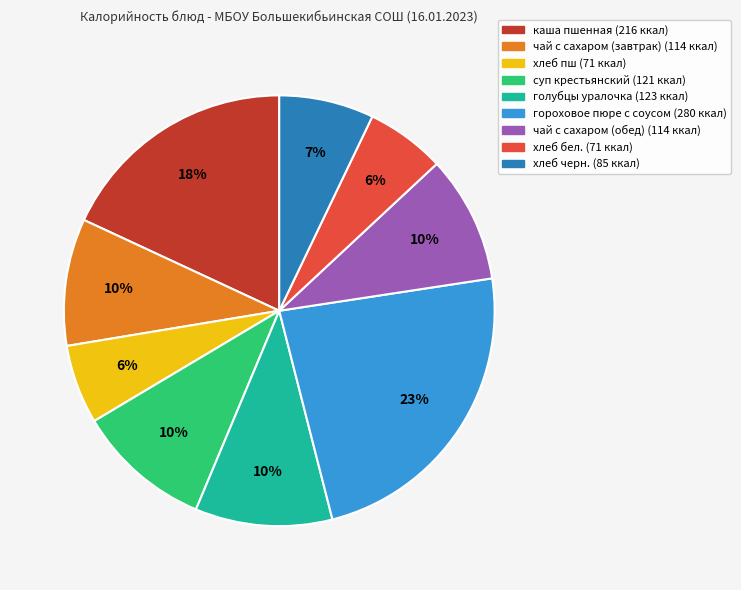

True or false: голубцы уралочка accounts for 18% of the total.

False